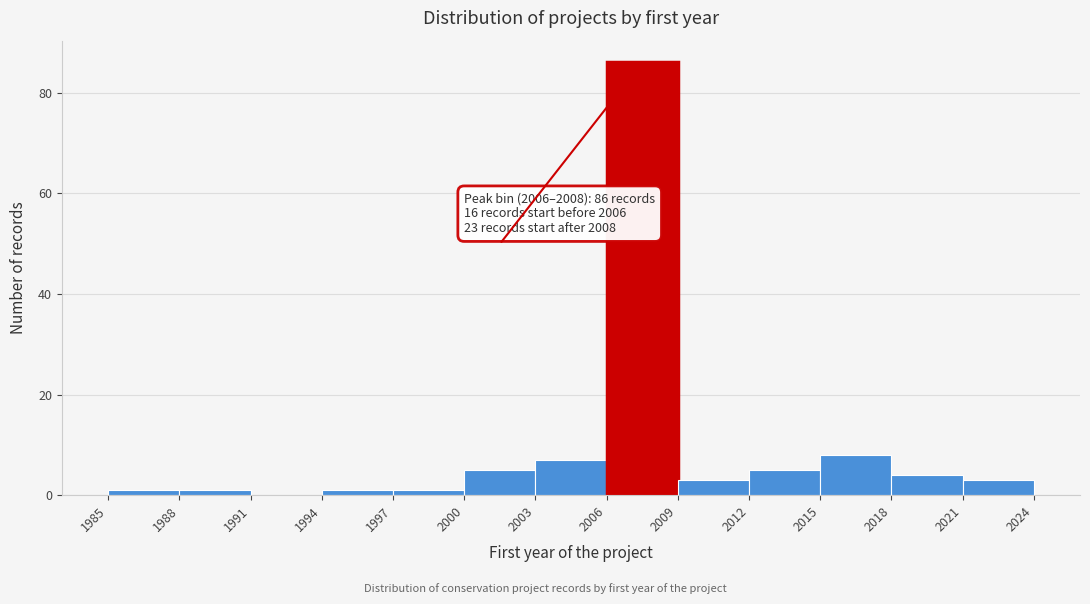

Over which range of the x-axis is the bar tallest?

2006 to 2009